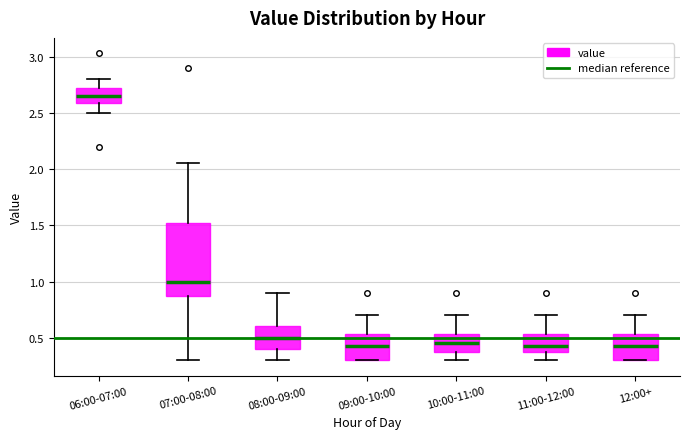

Where is the lower edge of the box for 09:00-10:00 on the y-axis? The values are not printed on the chart, so give them approximately, as read against the axis.

0.30